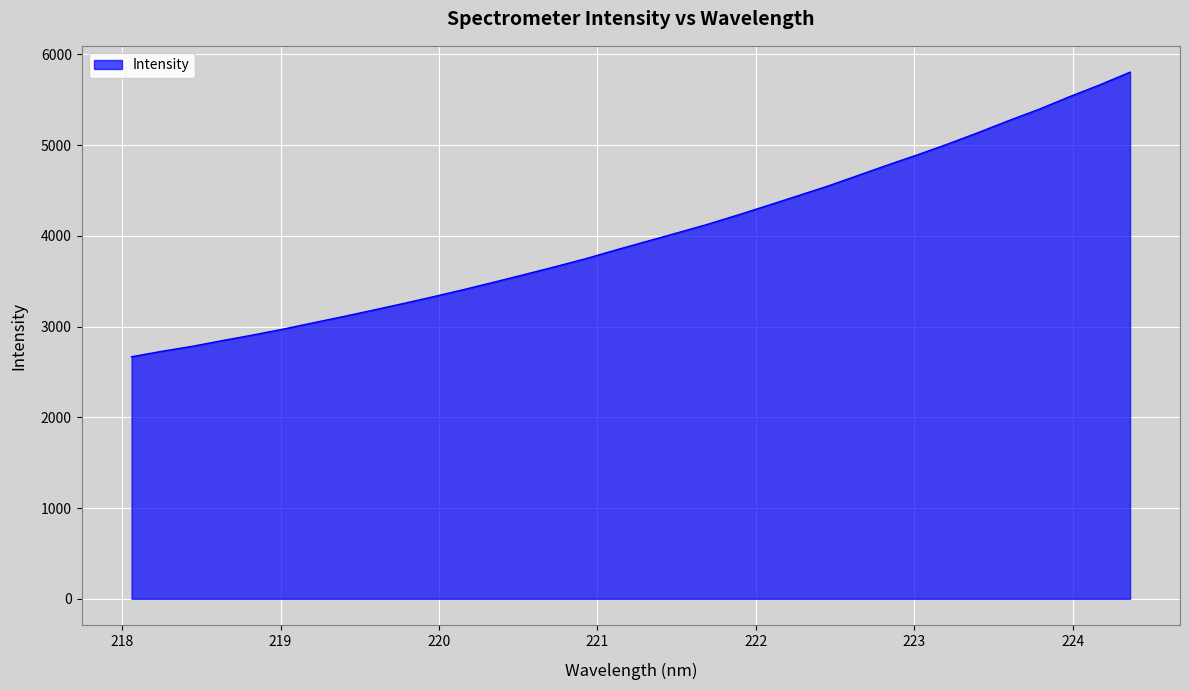

What is the greatest value displayed?

5803.6